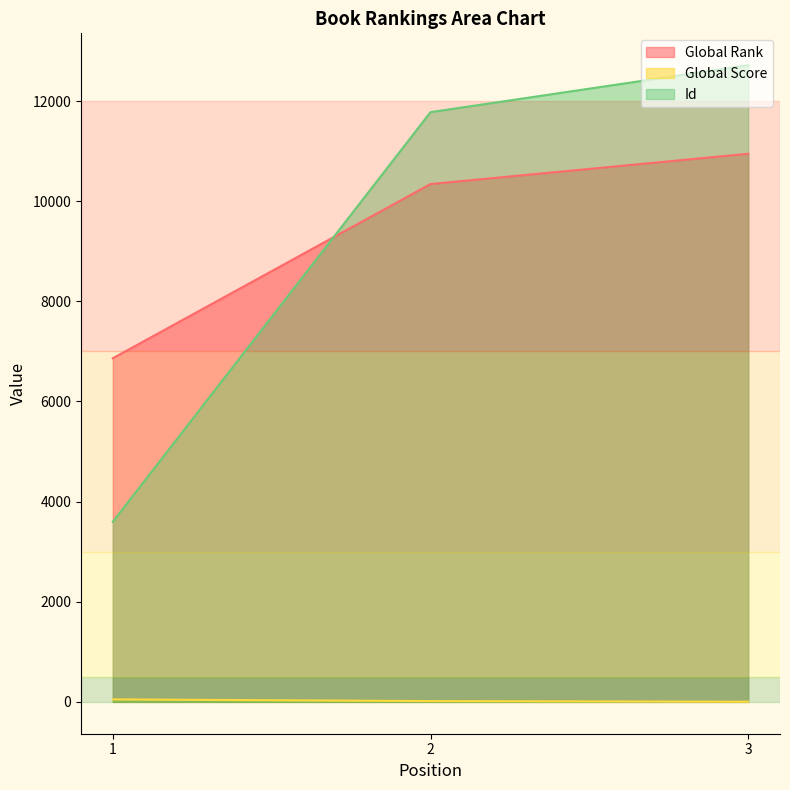

The value of Id at 2 is 11779. True or false?

True